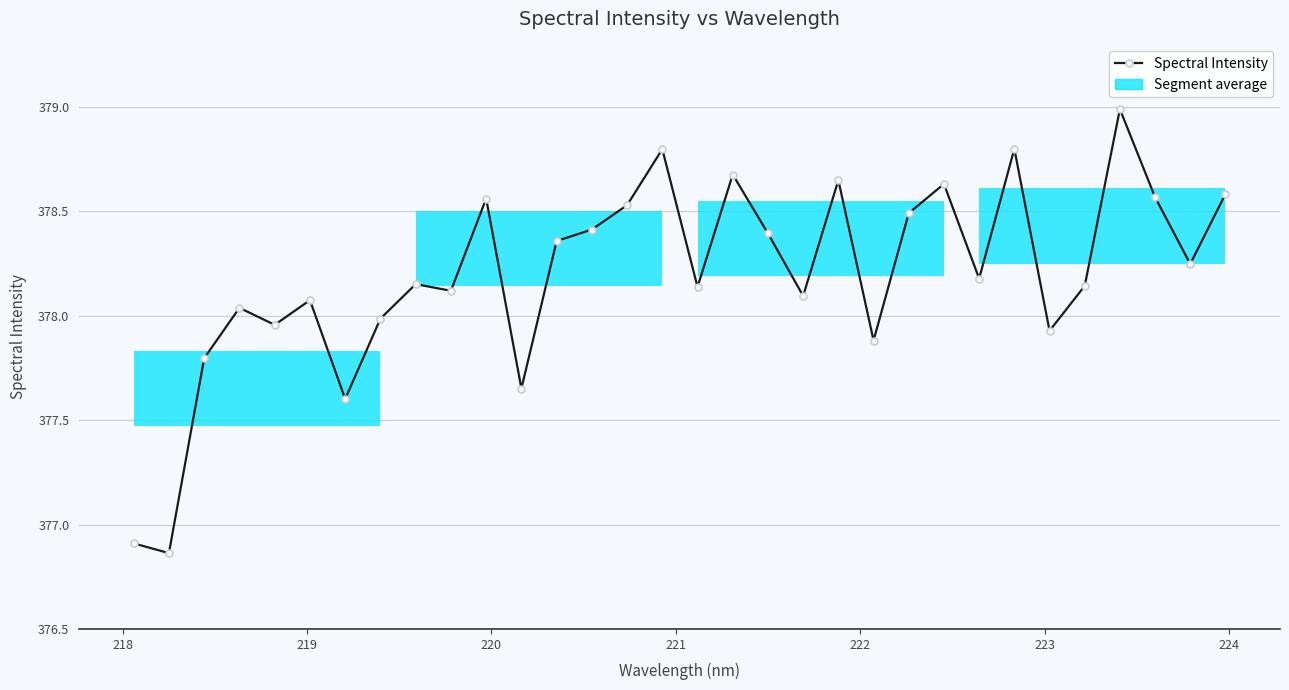

True or false: the data has more than 0 interior local peaks.

True